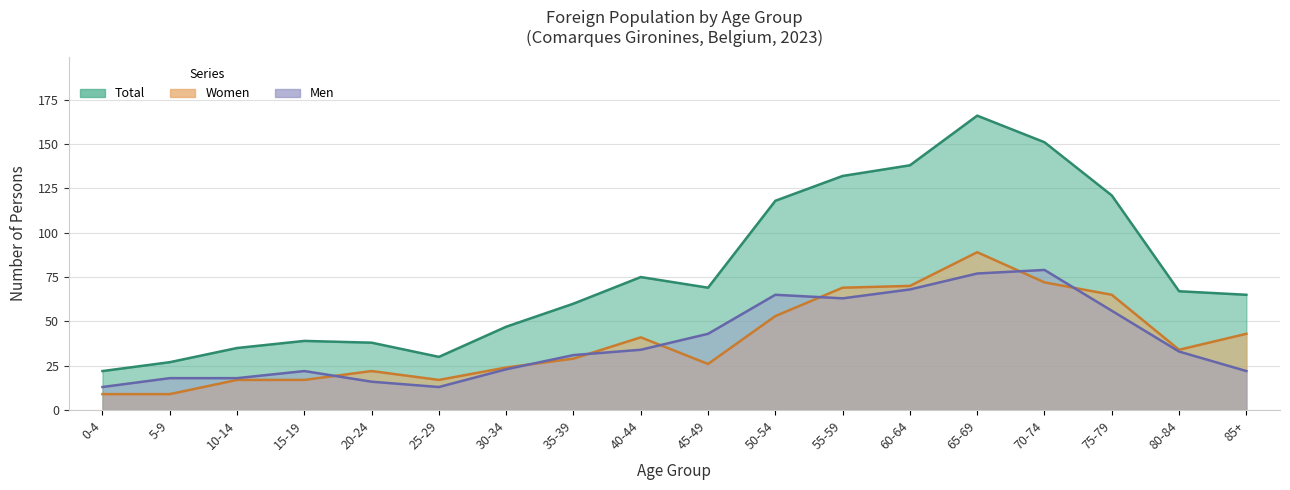

What is the label of the 12th point from the left?

55-59